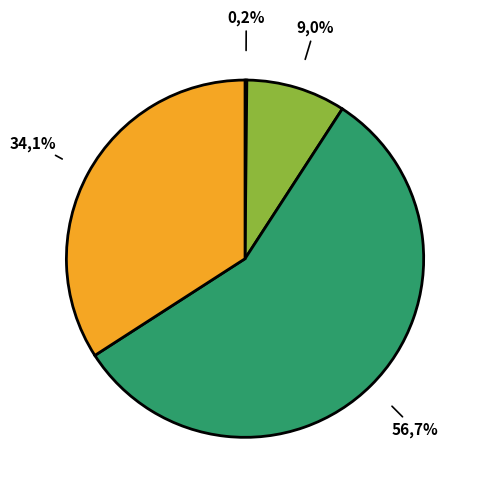

True or false: 事业单位离退休 accounts for 7% of the total.

False